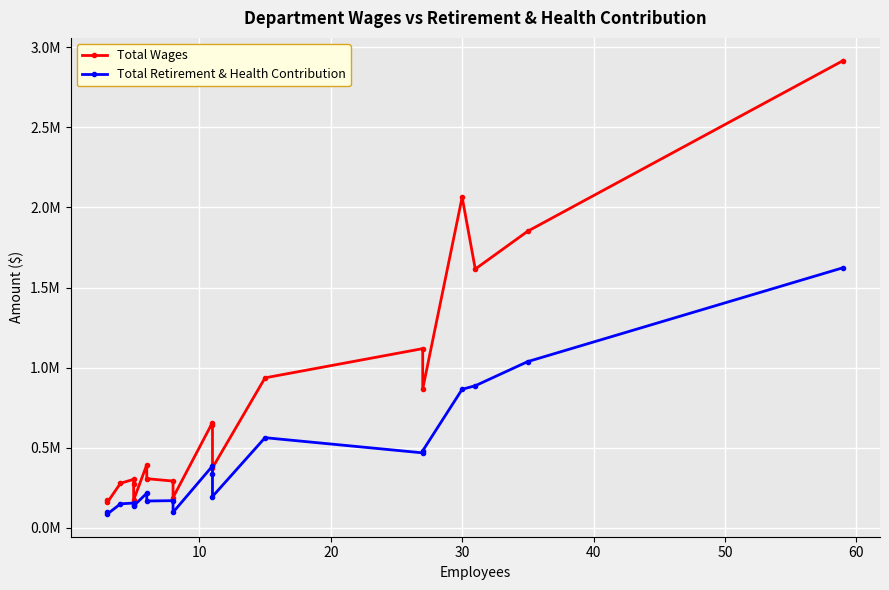

What is the smallest value displayed?

85228